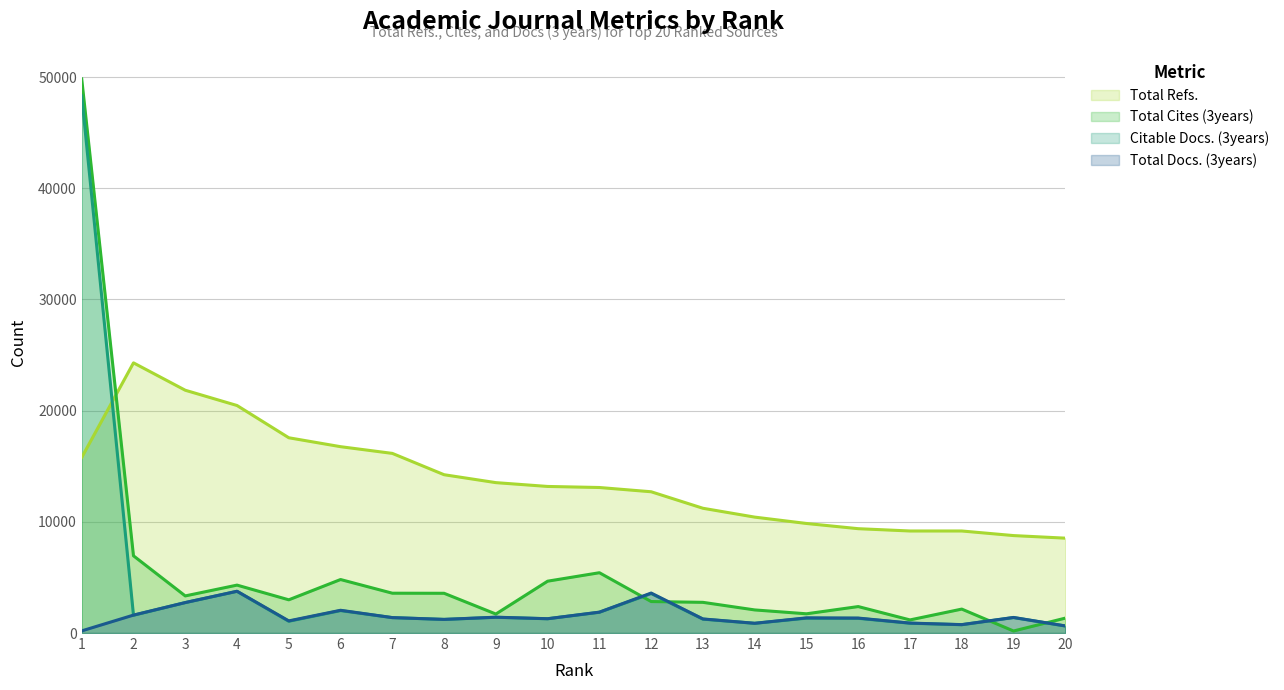

How many categories are shown in the chart?

20